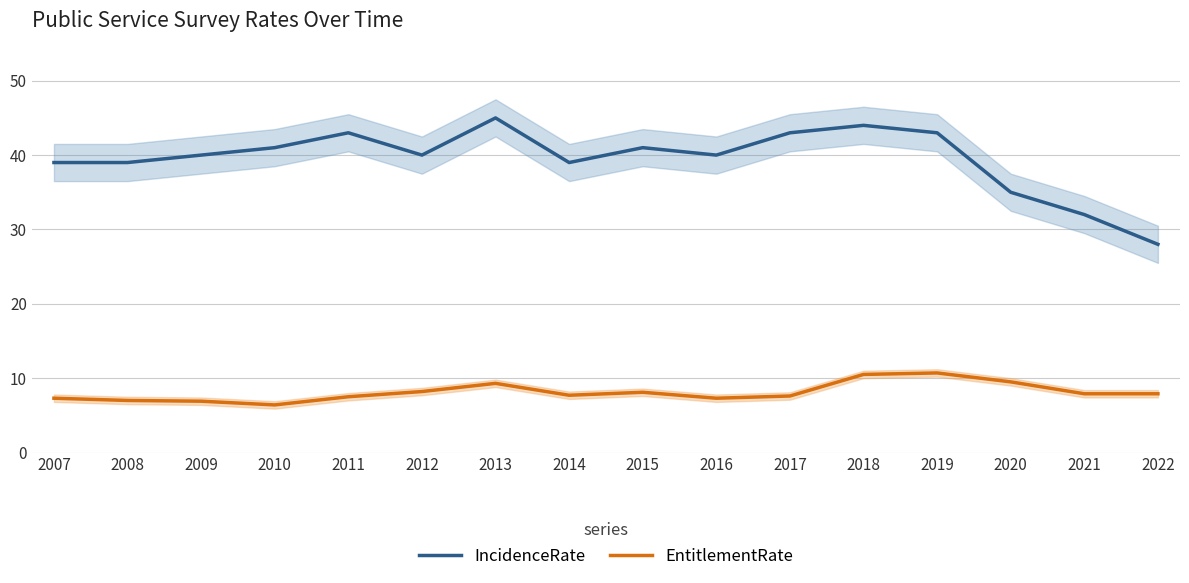

The IncidenceRate series shows 43.0 at 2011. True or false?

True